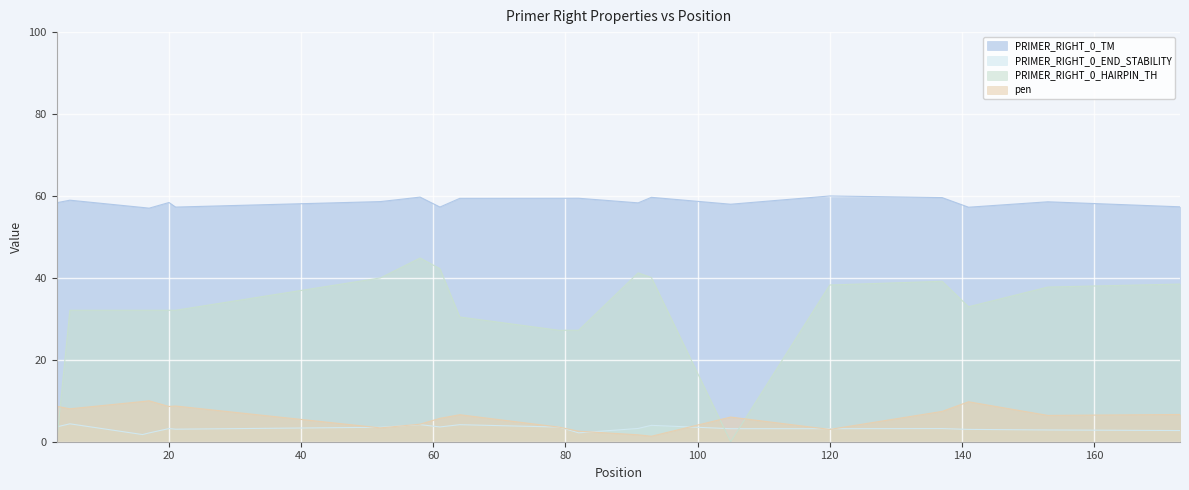

True or false: pen has more than 2 interior local peaks.

True